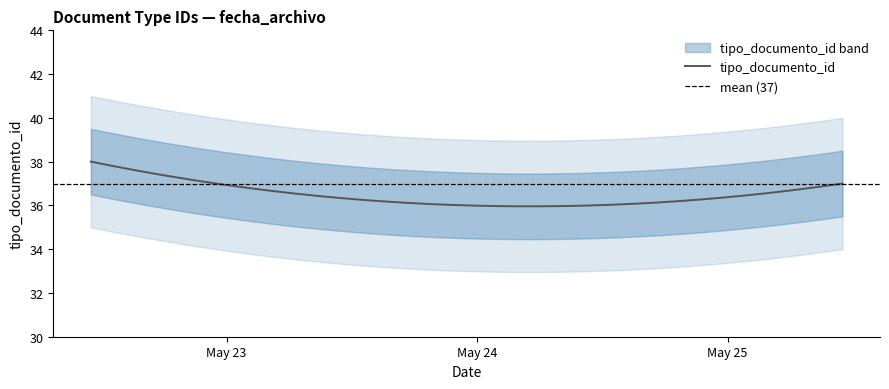

What is the average value?

37